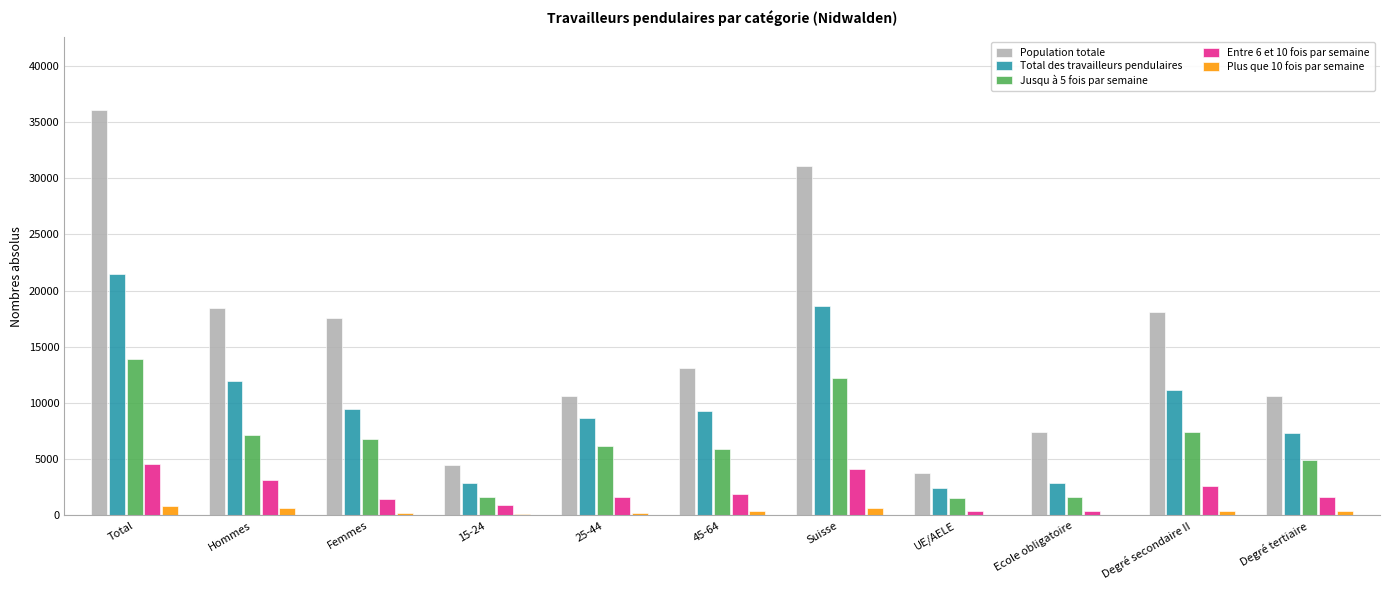

How many categories are shown in the chart?

11